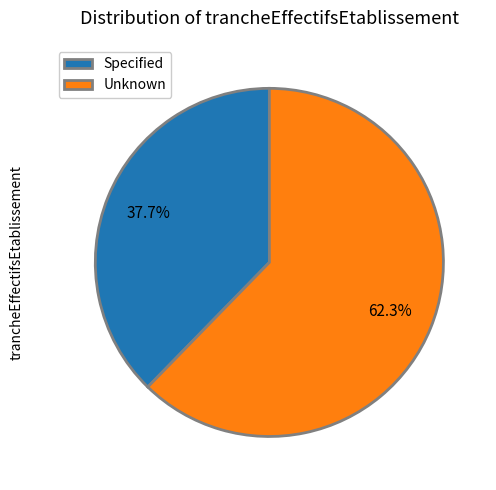

Is Unknown the majority of the pie?

Yes